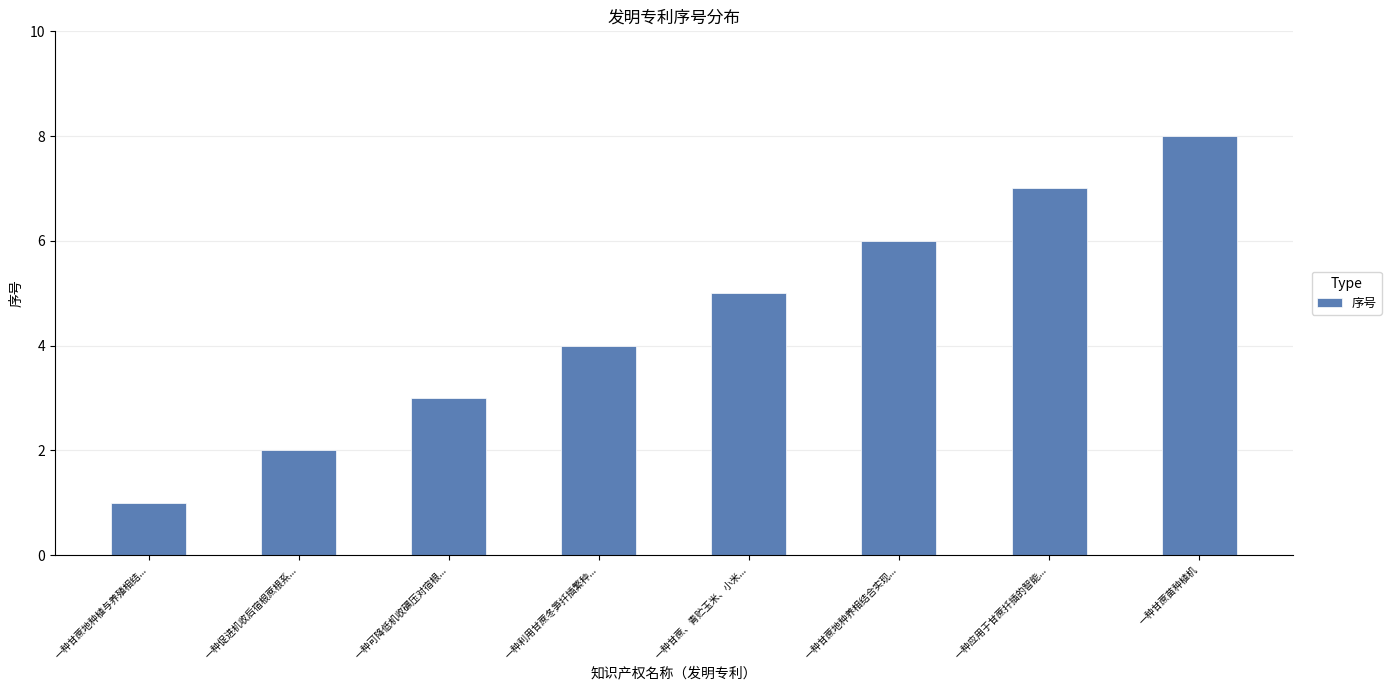

Which has a higher value, 一种应用于甘蔗扦插的智能... or 一种可降低机收碾压对宿根...?

一种应用于甘蔗扦插的智能...